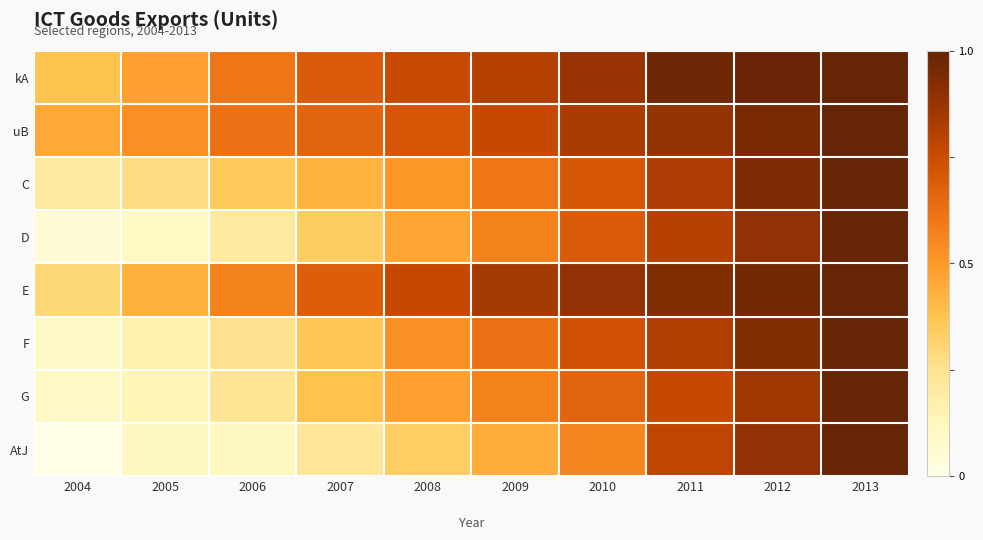

Between 2009 and 2013, which series saw the biggest shift?

AtJ